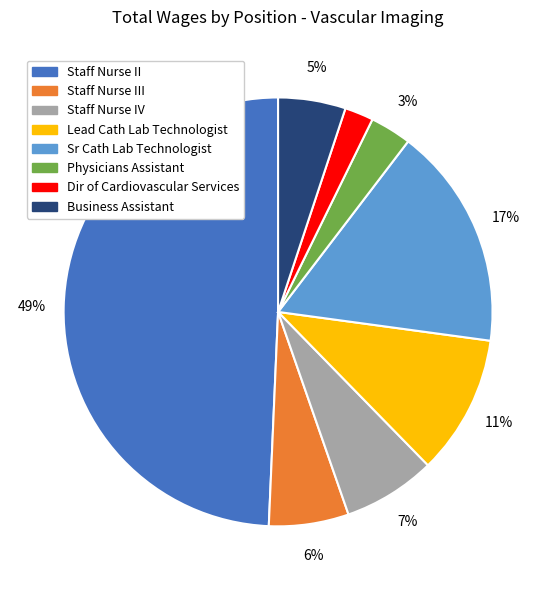

To the nearest percent, what is the combined percentage of Staff Nurse III and Staff Nurse IV?

13%